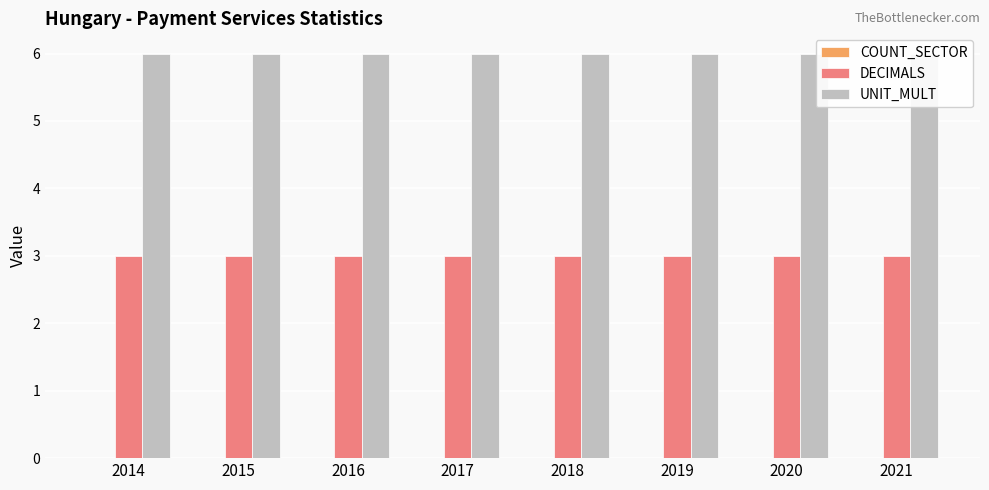

How many bars are there in each group?

3